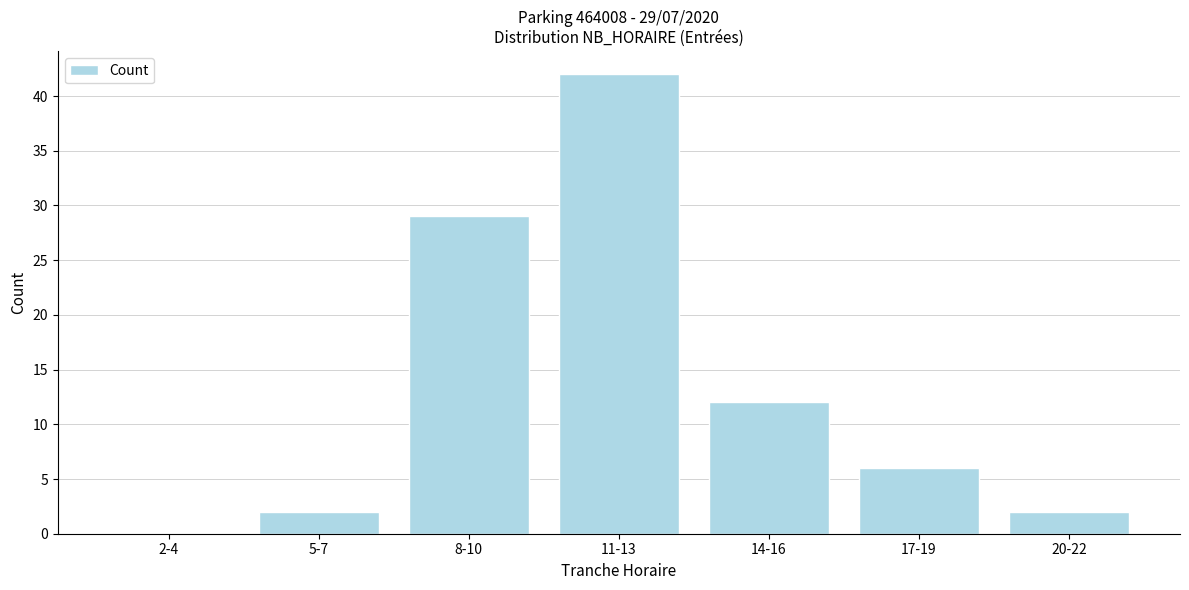

Reading left to right, transcribe all the data shown in this chart.

2-4=0	5-7=2	8-10=29	11-13=42	14-16=12	17-19=6	20-22=2